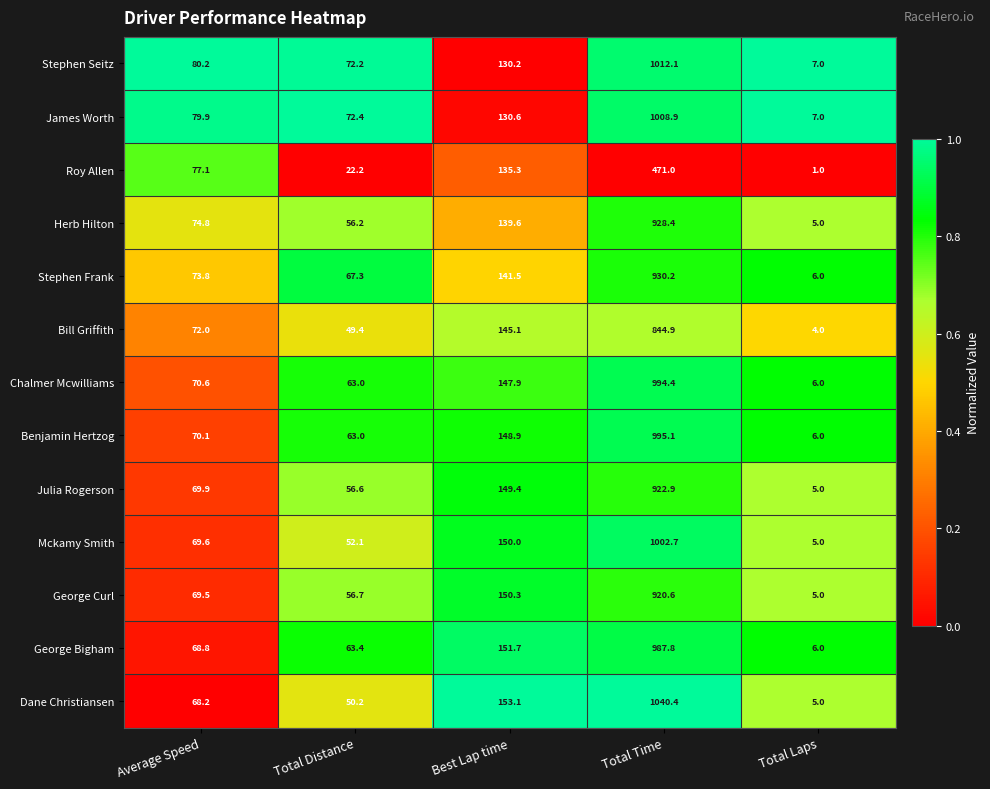

Which series has the largest total across all categories?

Dane Christiansen